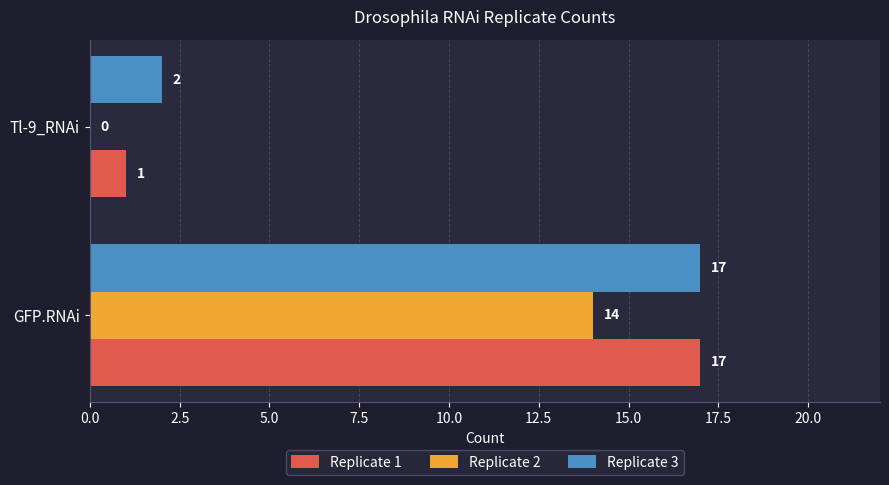

What is the average value of the Replicate 2 series?

7